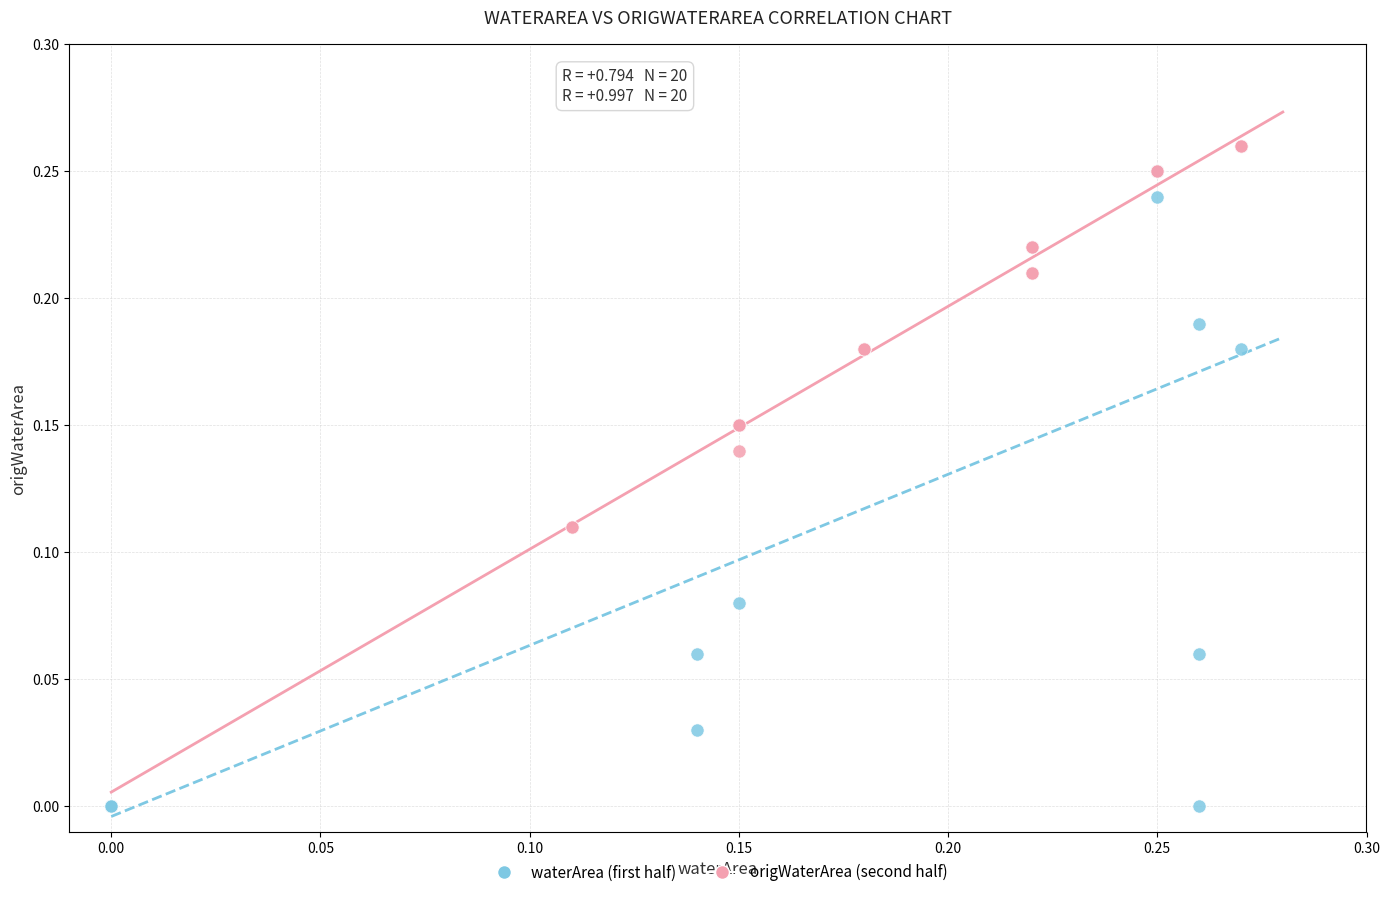

Which series contains the lowest Y value?

waterArea (first half)